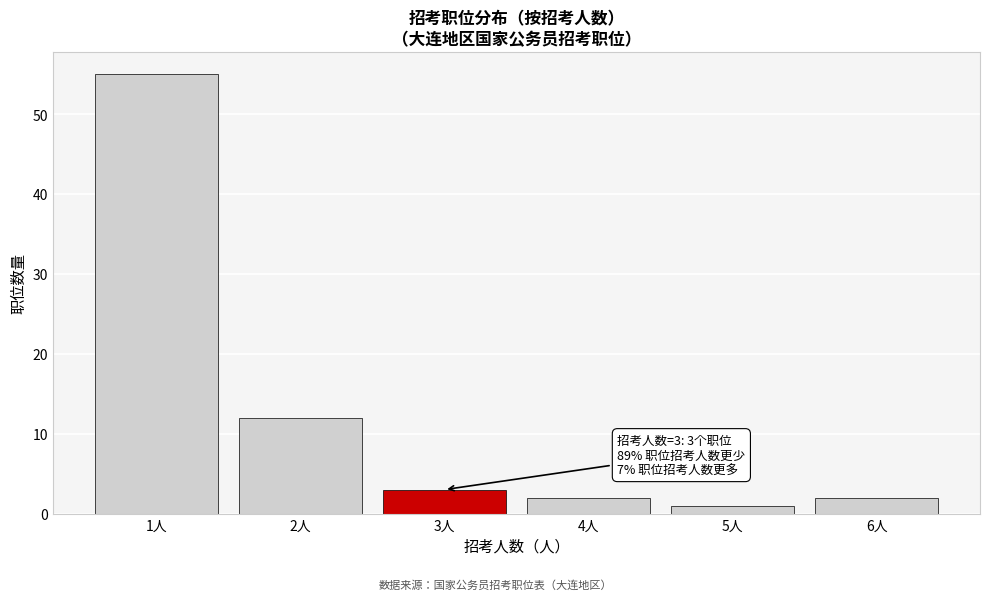

Reading left to right, list all the values displayed in this chart.

1人=55	2人=12	3人=3	4人=2	5人=1	6人=2